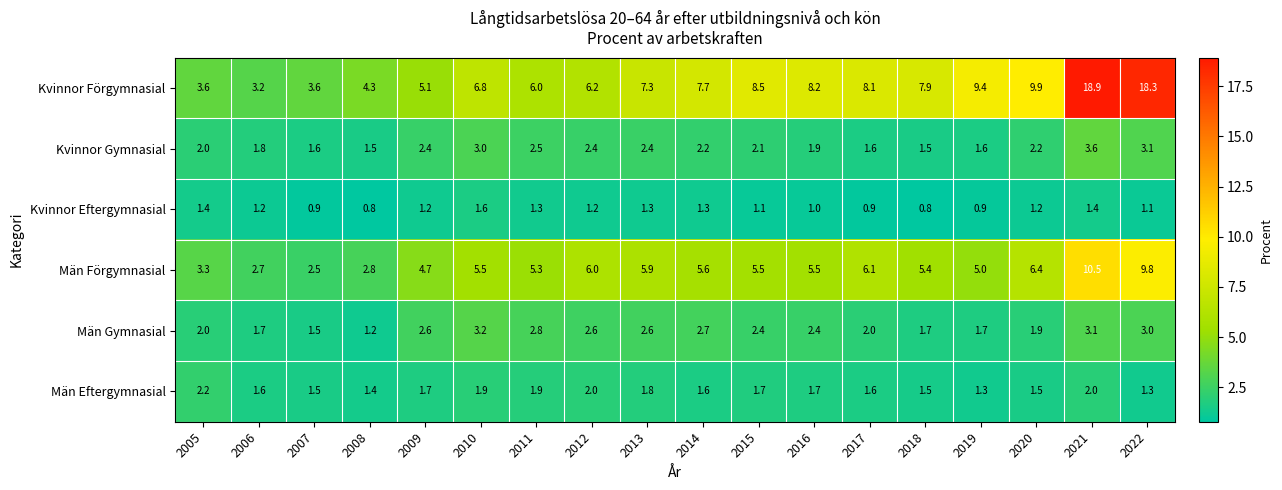

At which category is the sum across all series the highest?

2021